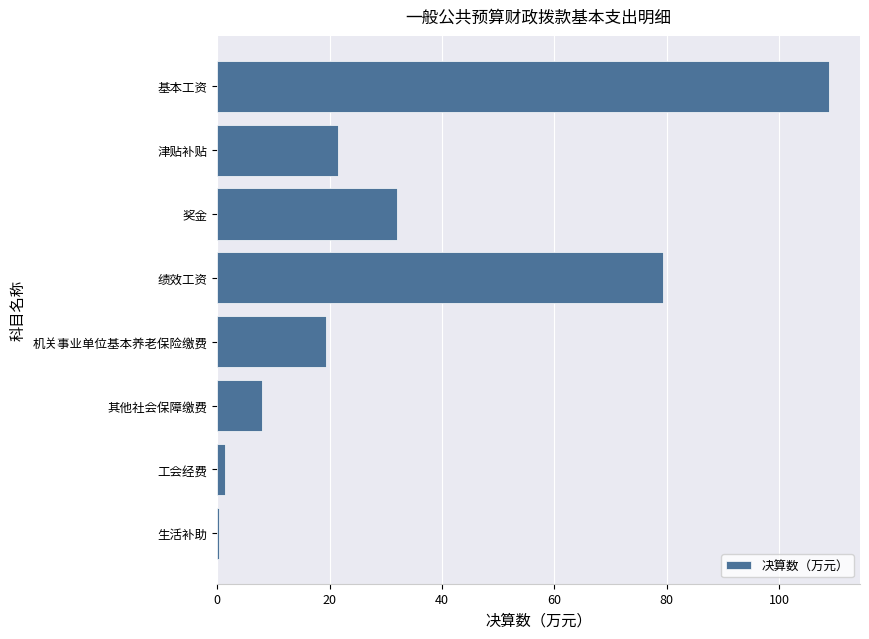

Approximately how many times larger is the value at 奖金 compared to 津贴补贴?

1.5